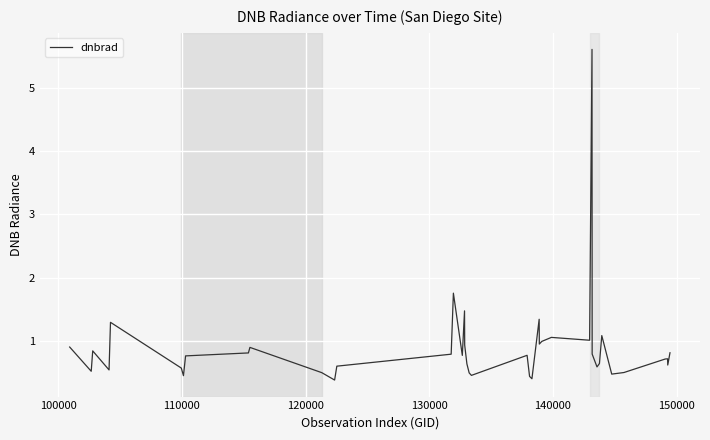

What is the difference between the maximum and minimum values?

5.2